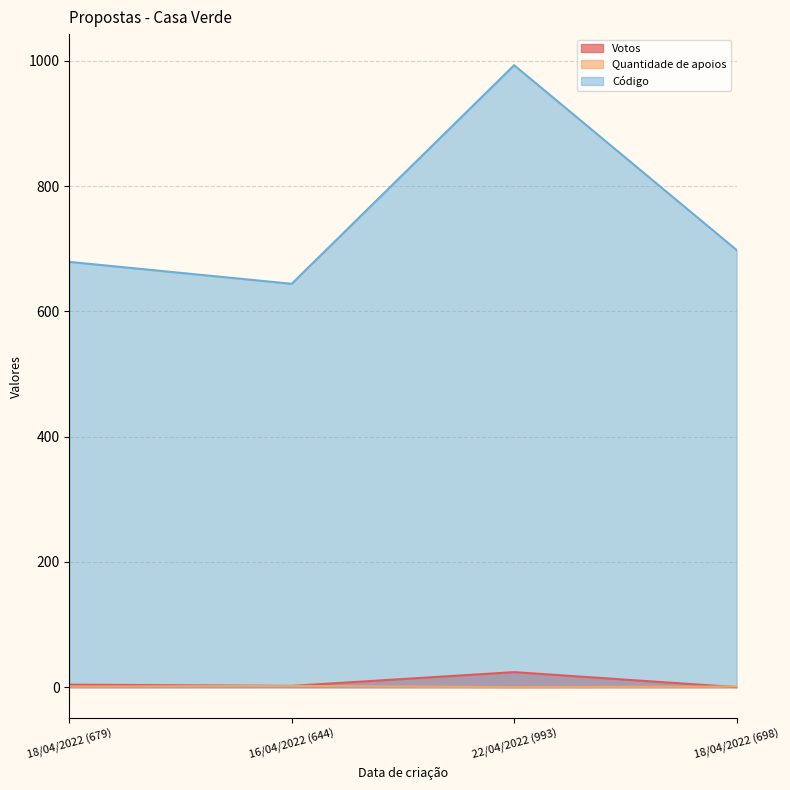

What is the difference between the Quantidade de apoios values at 18/04/2022 (698) and 16/04/2022 (644)?

1